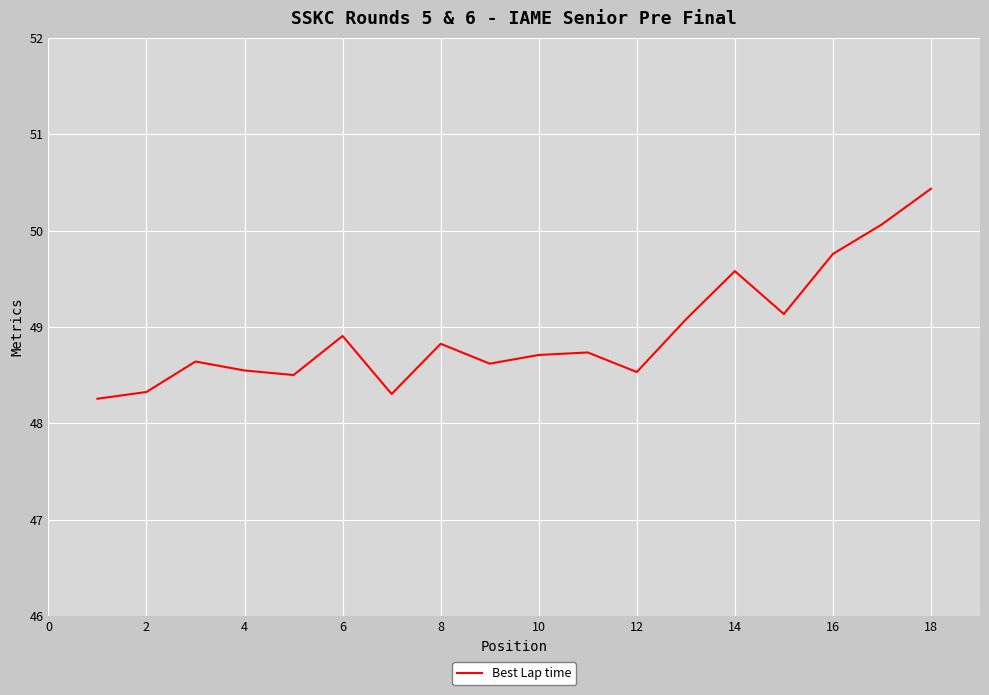

What is the difference between the maximum and minimum values?

2.2